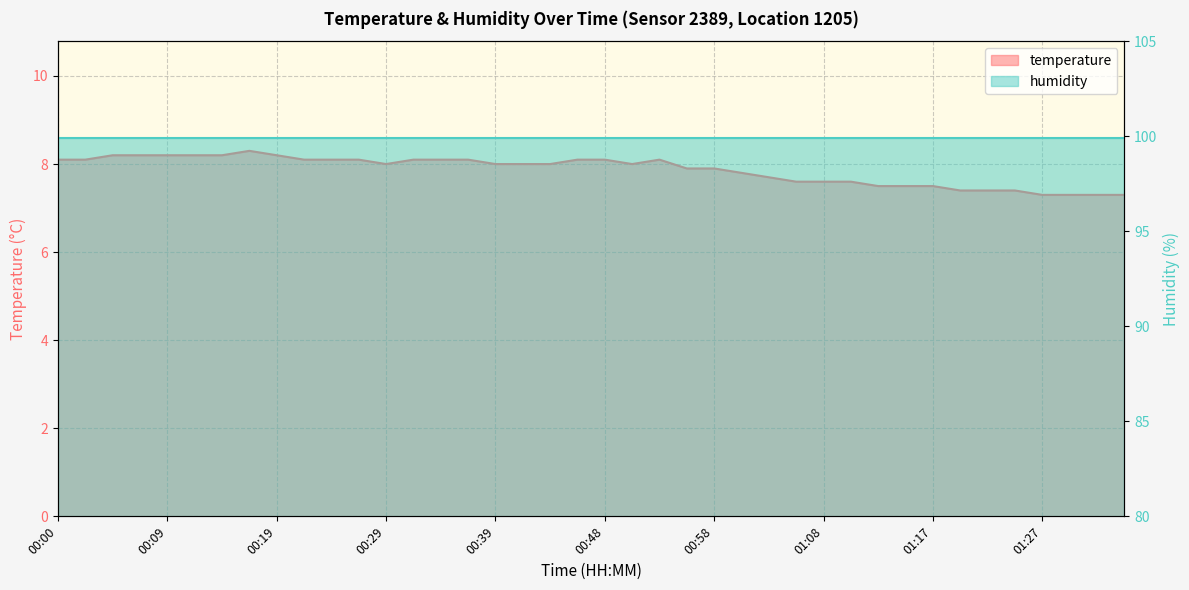

What is the value of the 12th point from the left?

8.1